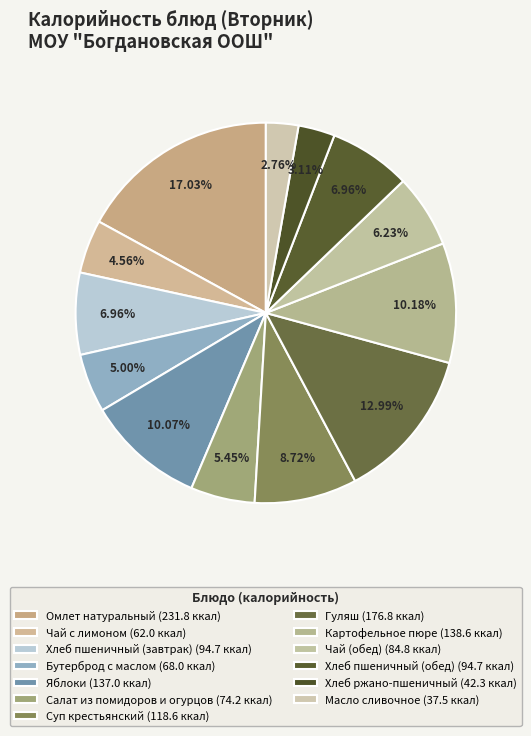

To the nearest percent, what is the average slice percentage?

8%